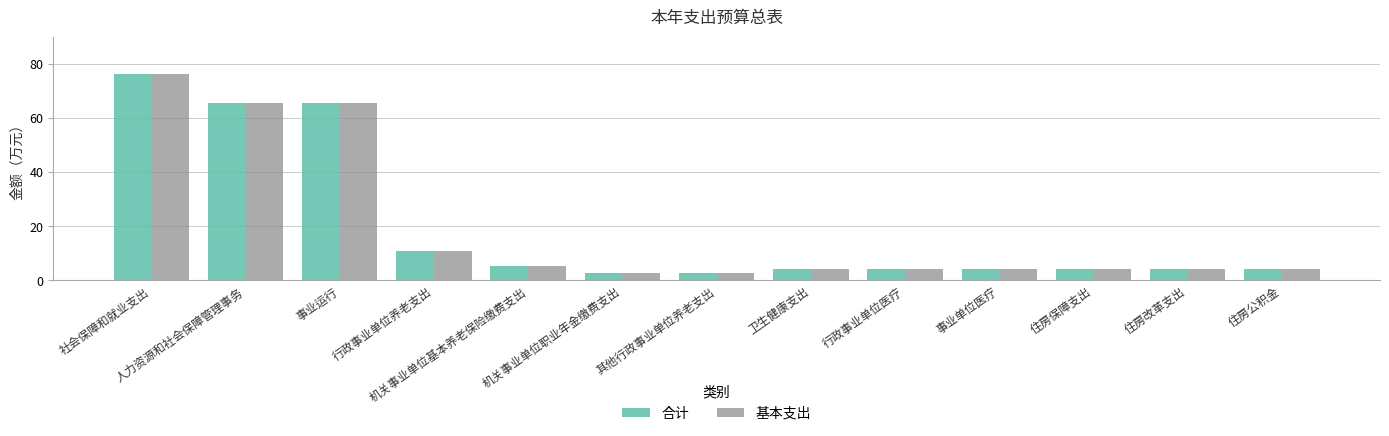

What is the minimum value shown in the chart?

2.7